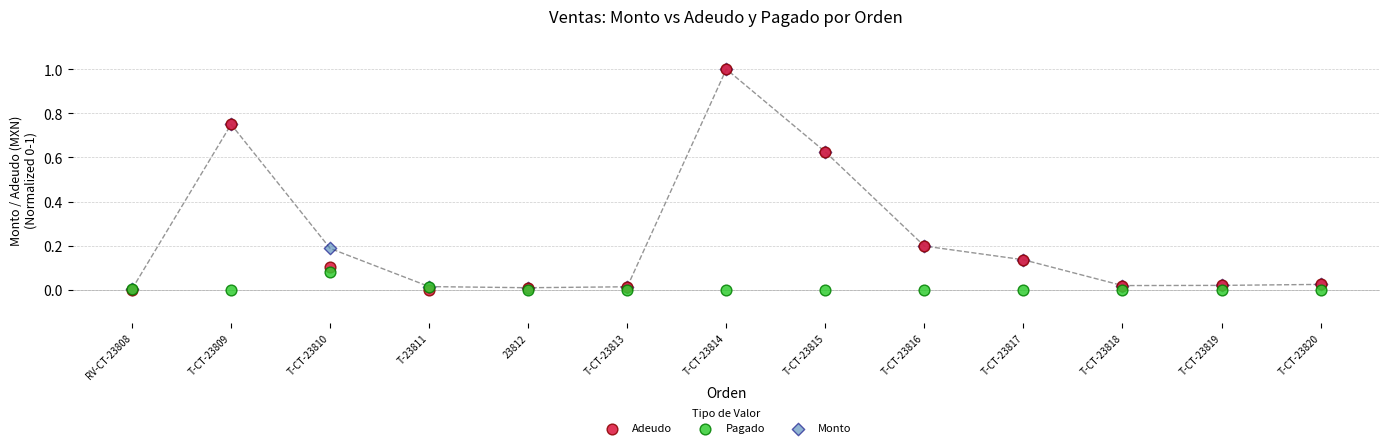

What are all the series names shown in the legend?

Adeudo, Pagado, Monto